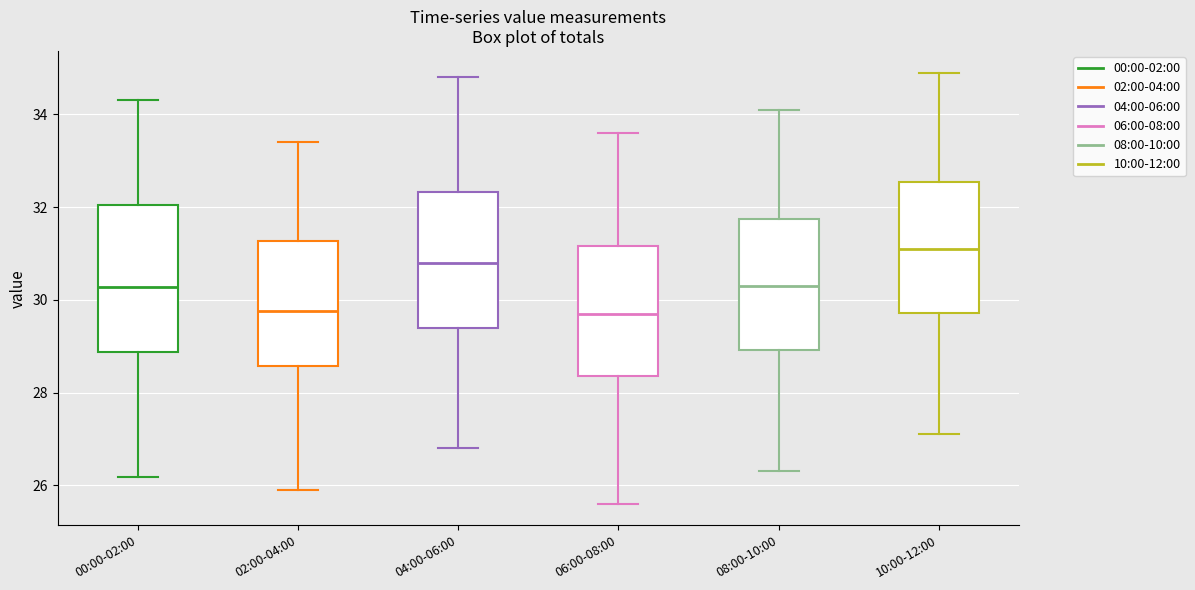

Reading left to right, transcribe this box plot: for each box, give where its median line is, the range the box spans, and where its two whiskers end, as read against the y-axis. The values are not printed on the chart, so give them approximately, as read against the axis.

00:00-02:00: median 30.2, box 28.8 to 32.0, whiskers 26.2 to 34.4
02:00-04:00: median 29.8, box 28.6 to 31.2, whiskers 26.0 to 33.4
04:00-06:00: median 30.8, box 29.4 to 32.4, whiskers 26.8 to 34.8
06:00-08:00: median 29.8, box 28.4 to 31.2, whiskers 25.6 to 33.6
08:00-10:00: median 30.4, box 29.0 to 31.8, whiskers 26.4 to 34.2
10:00-12:00: median 31.2, box 29.8 to 32.6, whiskers 27.2 to 35.0